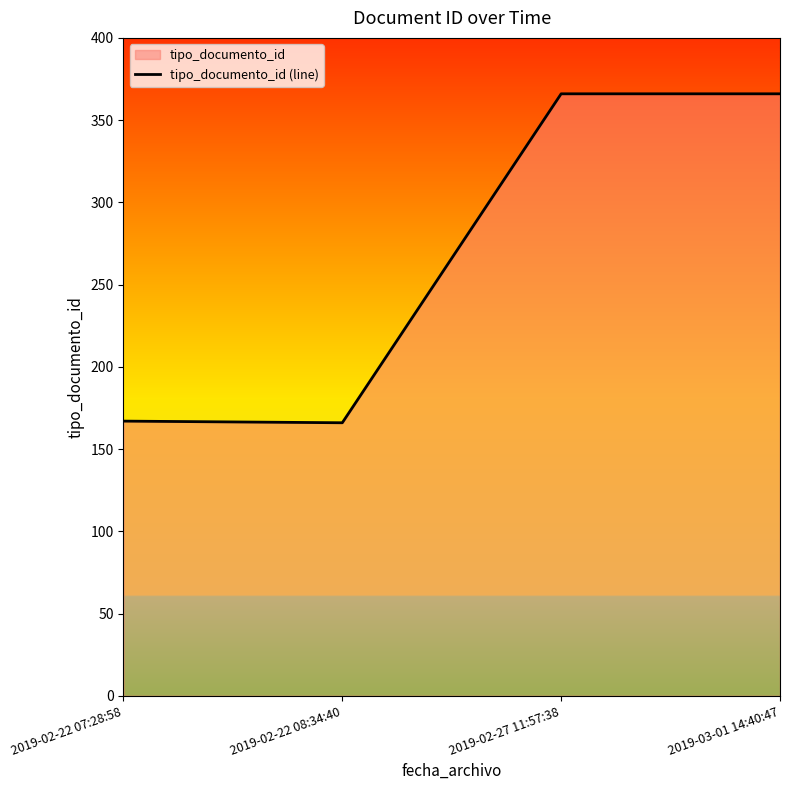

Where is the data nearest to the value 266?

2019-02-22 07:28:58